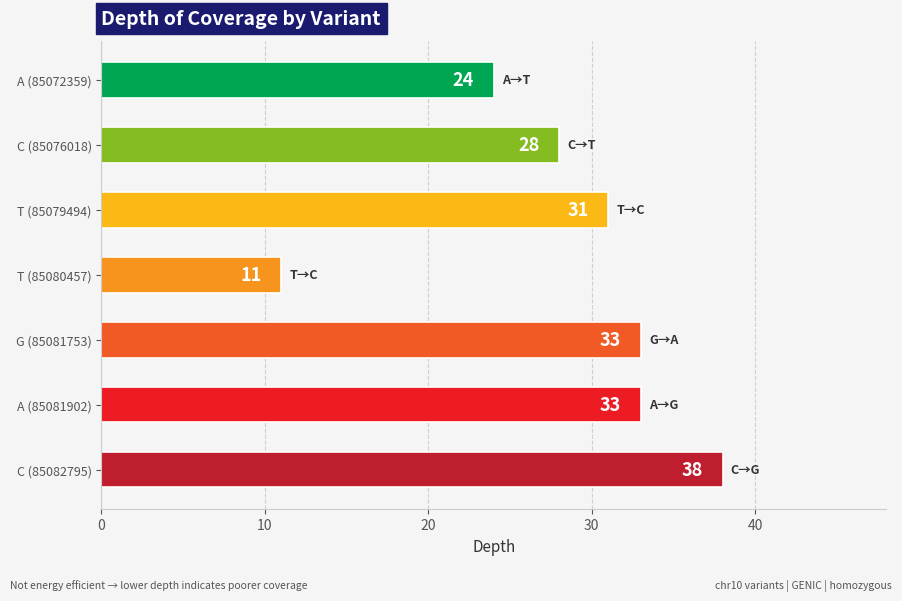

Count the number of data series in this chart.

1